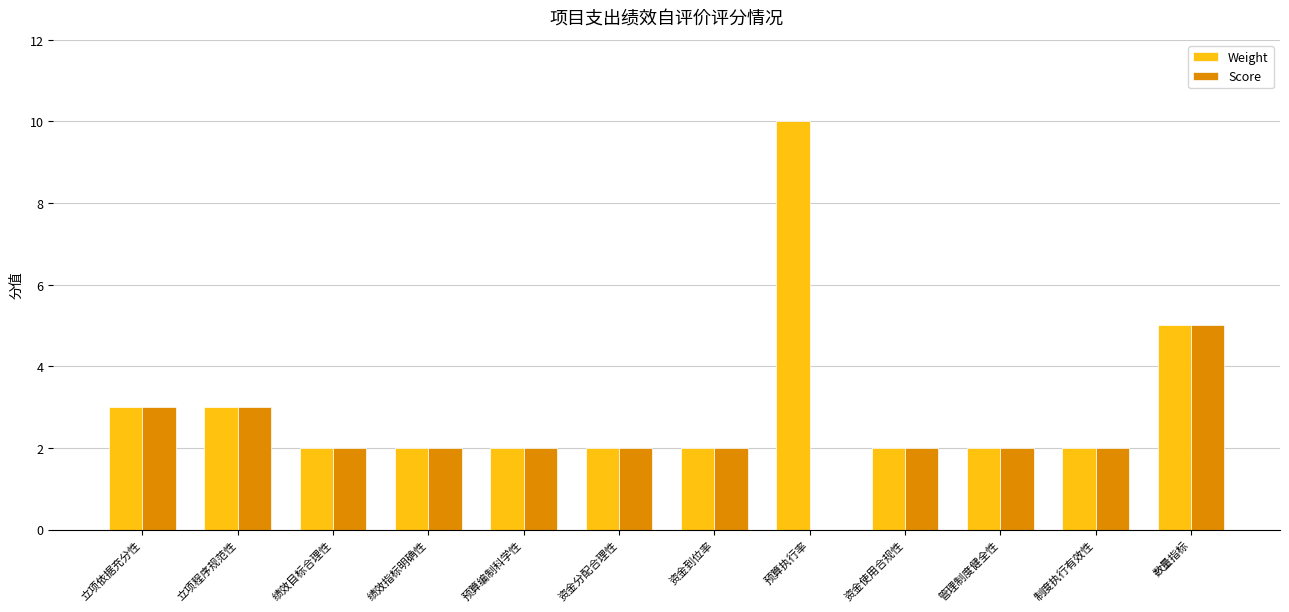

Is it true that Score equals 3 at 制度执行有效性?

False